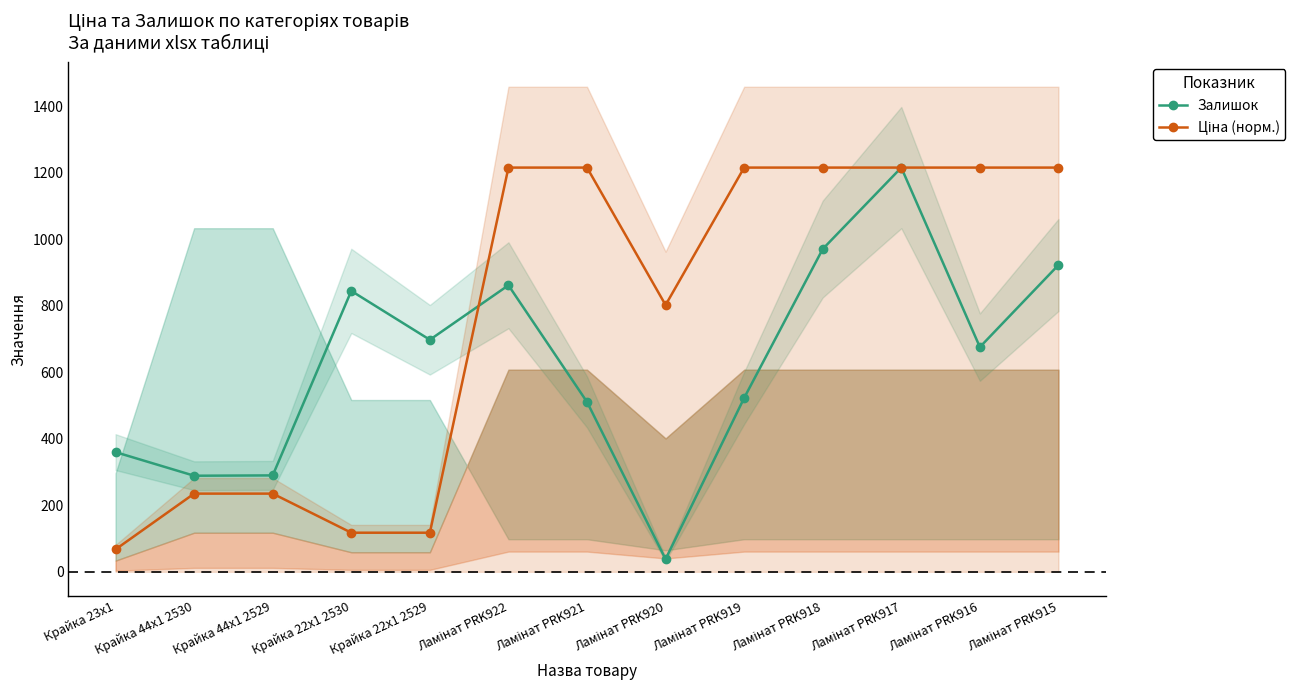

The value of Залишок at Крайка 23x1 is 81.6. True or false?

False